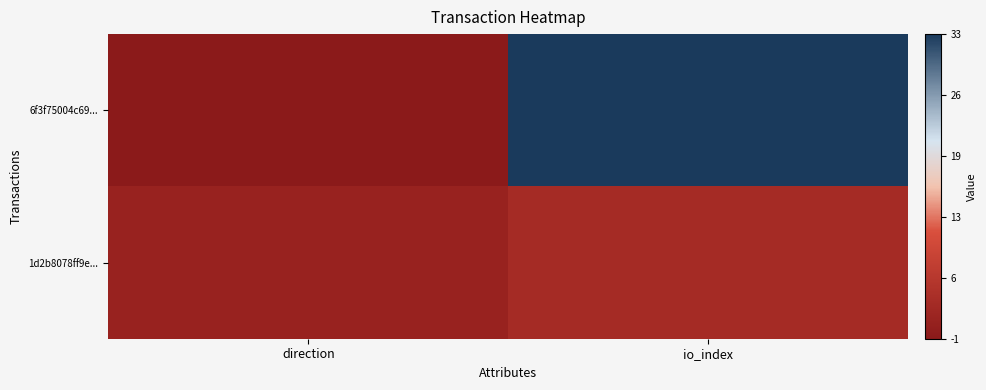

At how many categories does at least one series exceed 4?

1